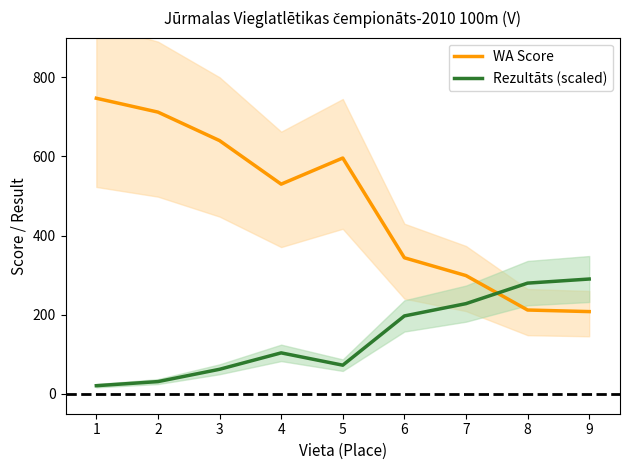

At which category does Rezultāts (scaled) reach its first local peak?

4